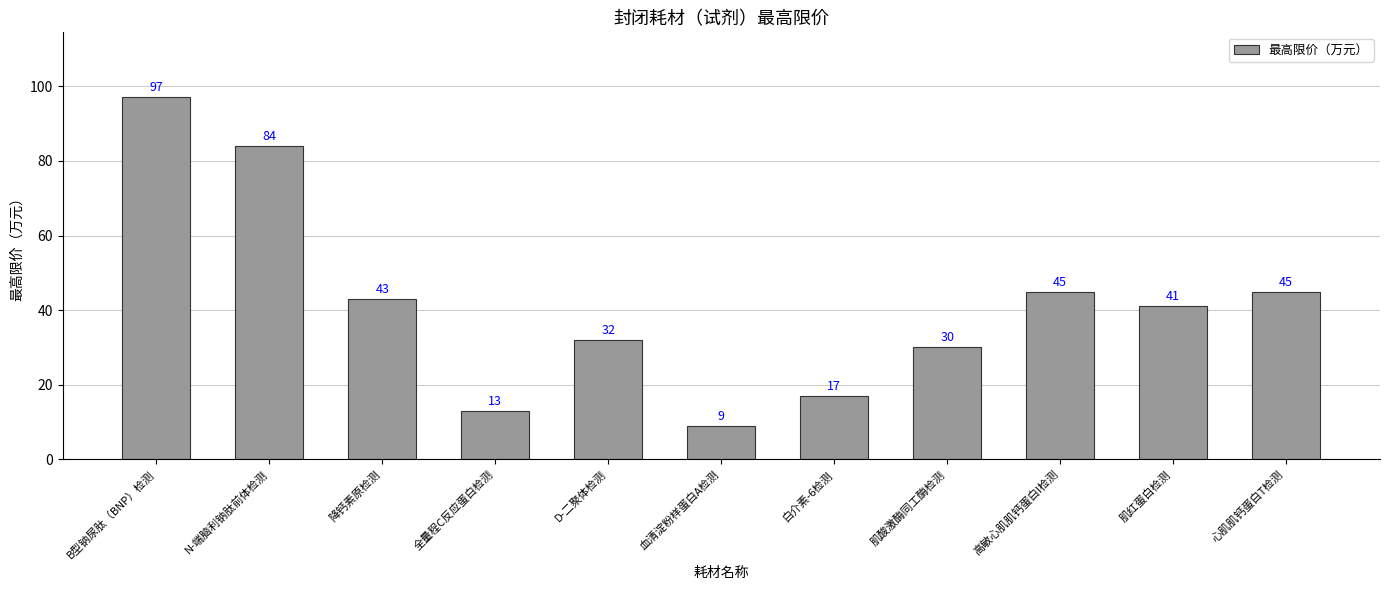

What is the difference between the second highest and second lowest values?

71